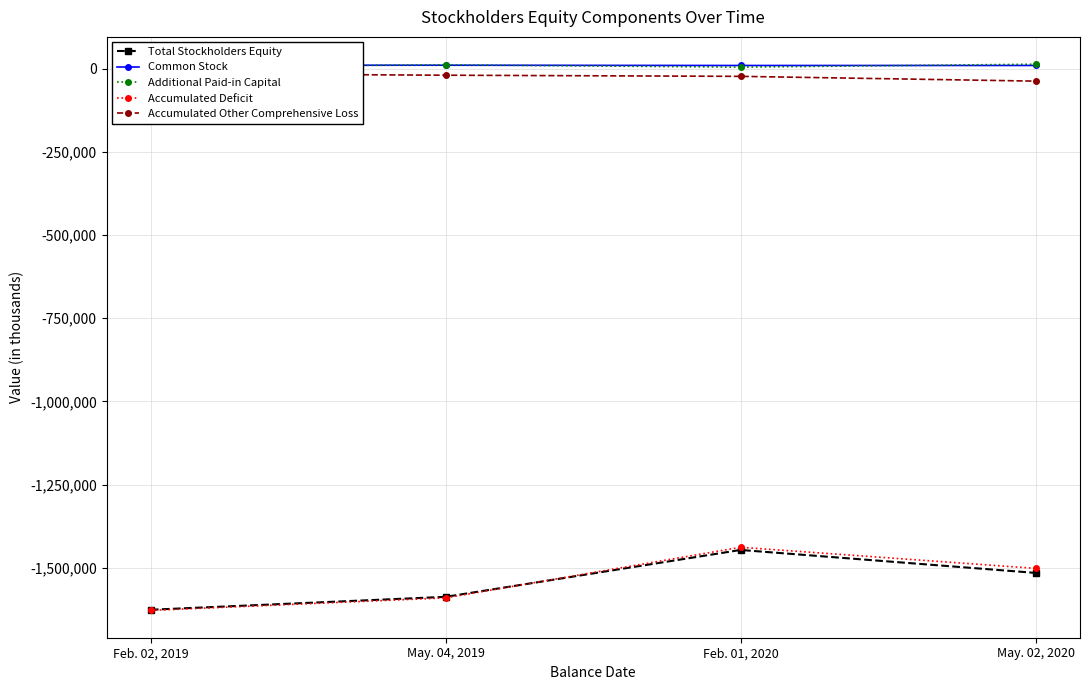

True or false: Accumulated Deficit and Common Stock intersect in this chart.

False